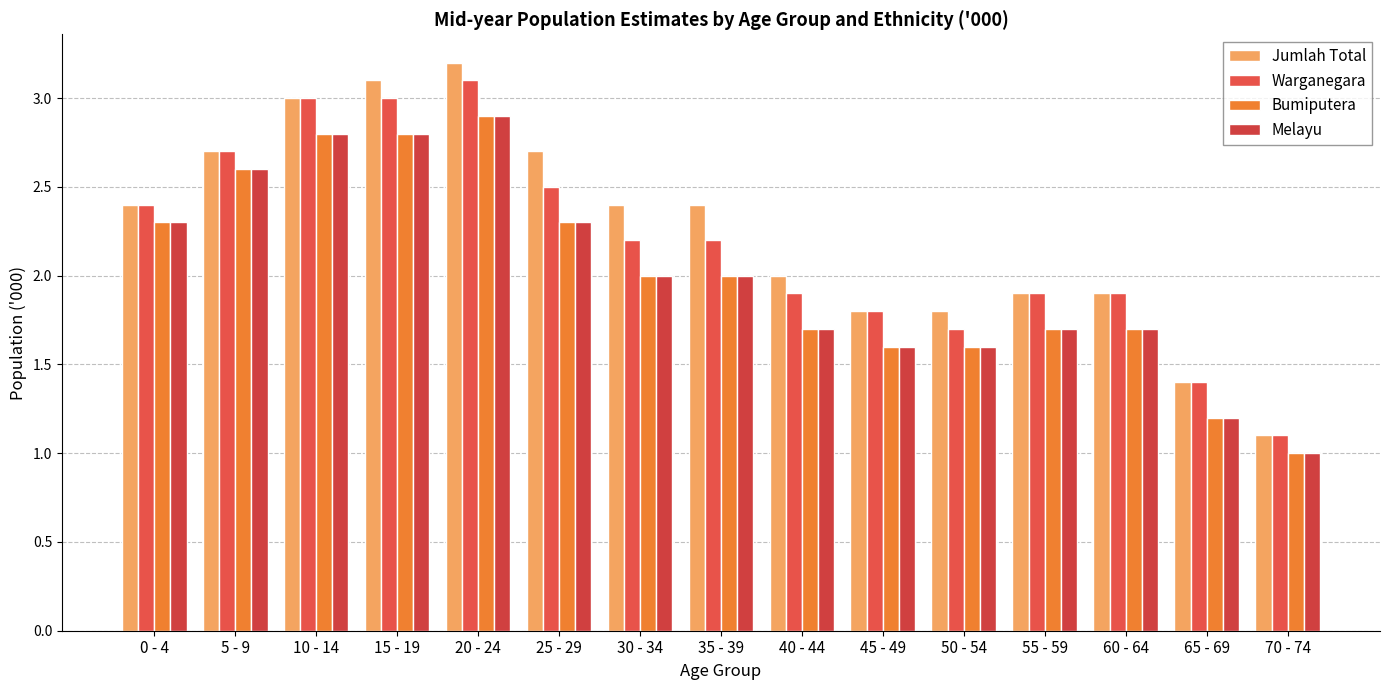

The value of Bumiputera at 10 - 14 is 2.8. True or false?

True